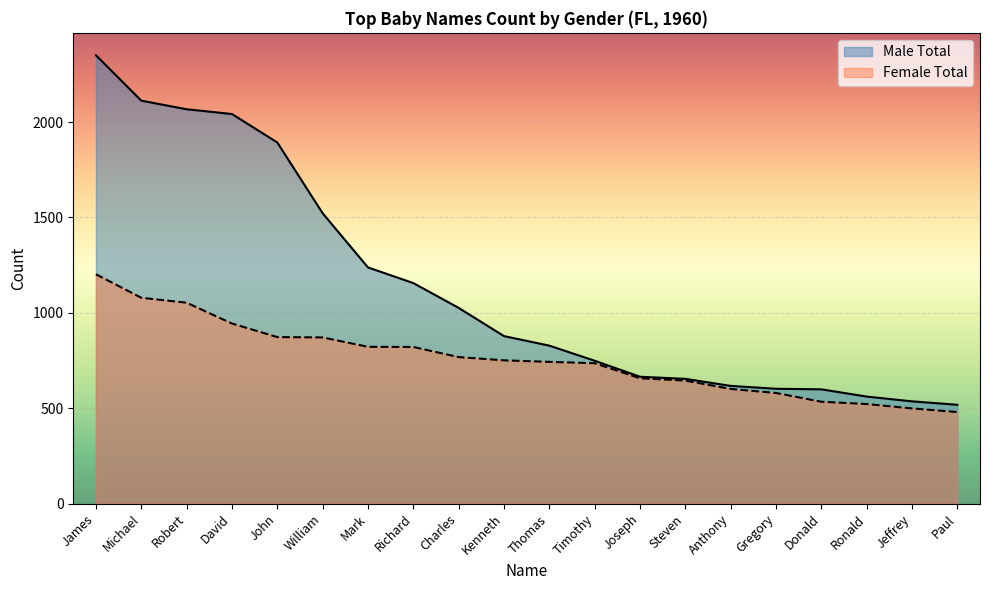

Rank the series at Kenneth from highest to lowest value.

Male Total, Female Total